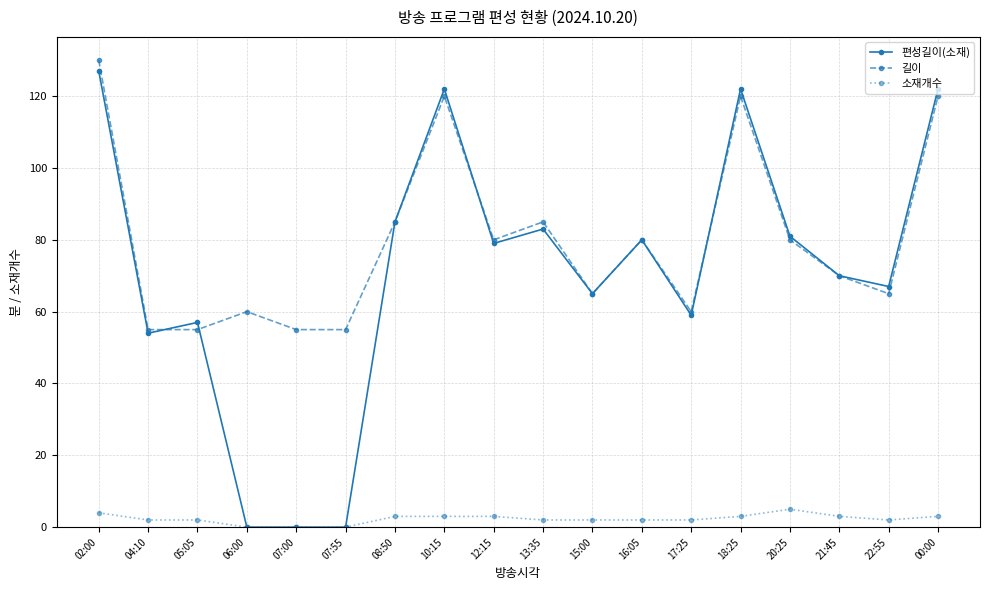

In 편성길이(소재), how many points are higher than both neighbors (excluding endpoints)?

5